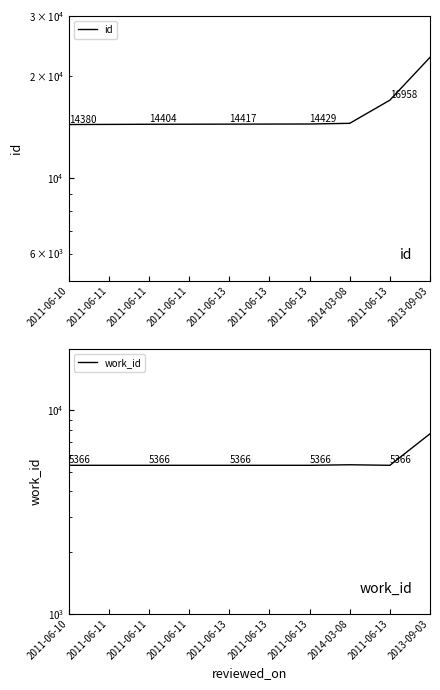

How many data points does each series have?

10